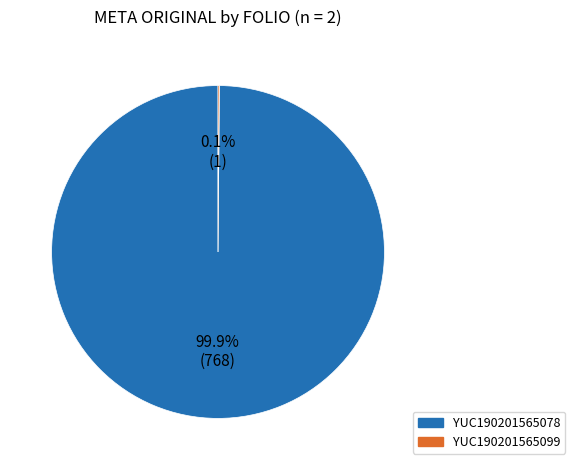

Is there a majority slice in this chart?

Yes